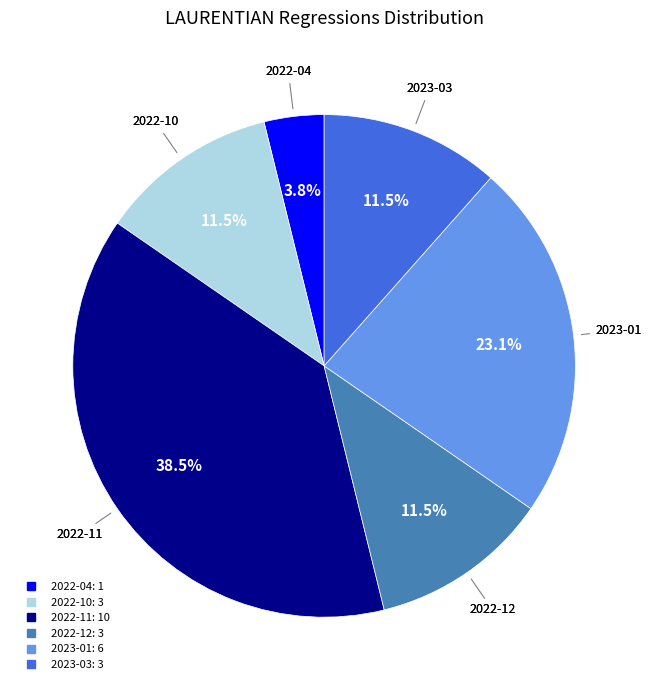

Does any single category account for the majority?

No